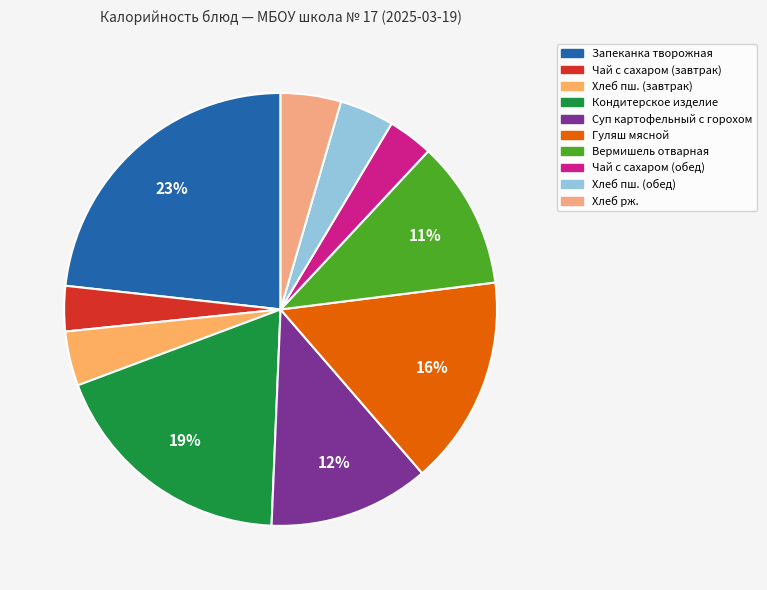

Which category has the biggest portion of the pie?

Запеканка творожная